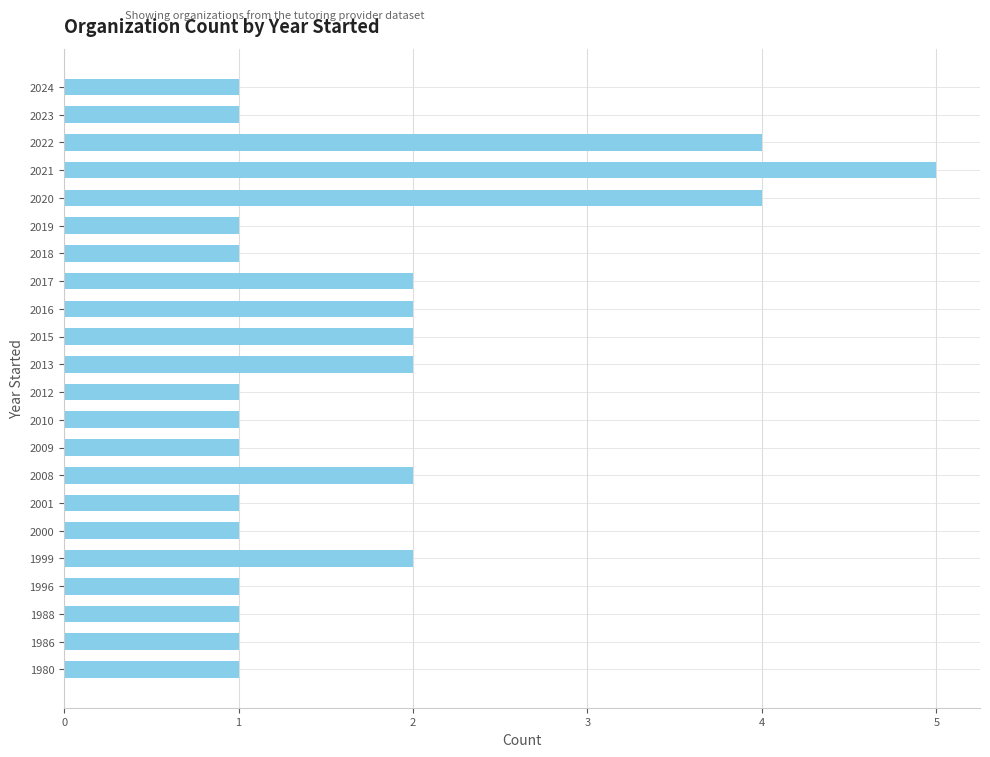

Approximately how many times larger is the value at 2009 compared to 2012?

1.0